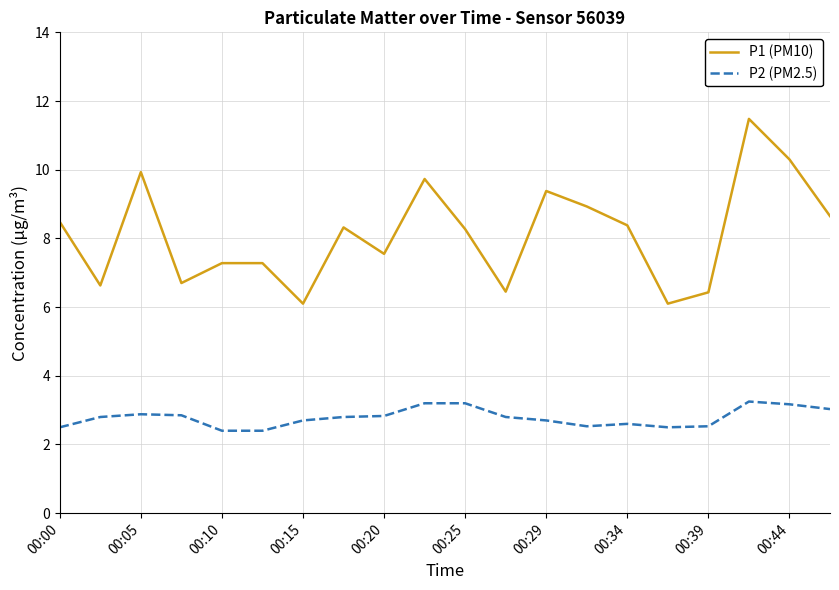

What is the lowest value of the P1 (PM10) series?

6.1